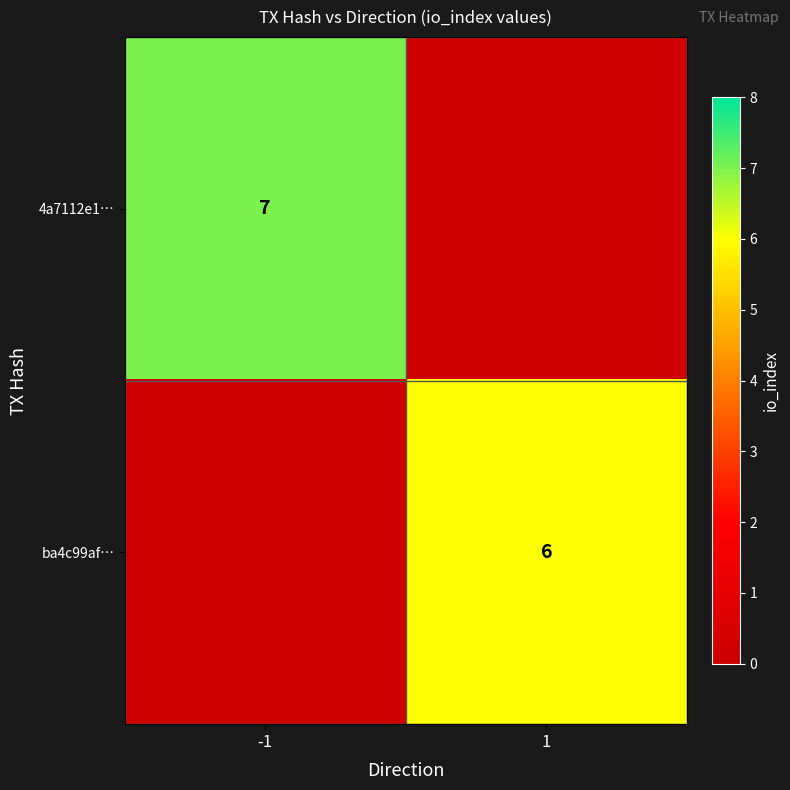

Between 1 and -1, which is larger?

-1